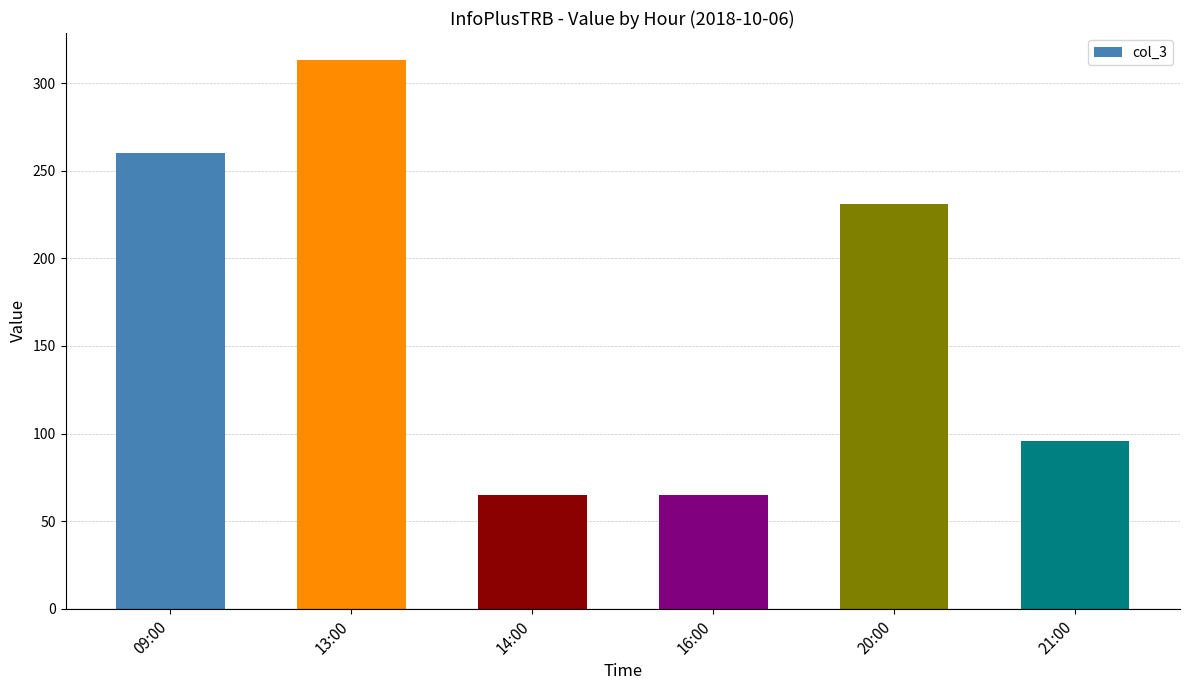

True or false: the data shows 96 at 21:00.

True